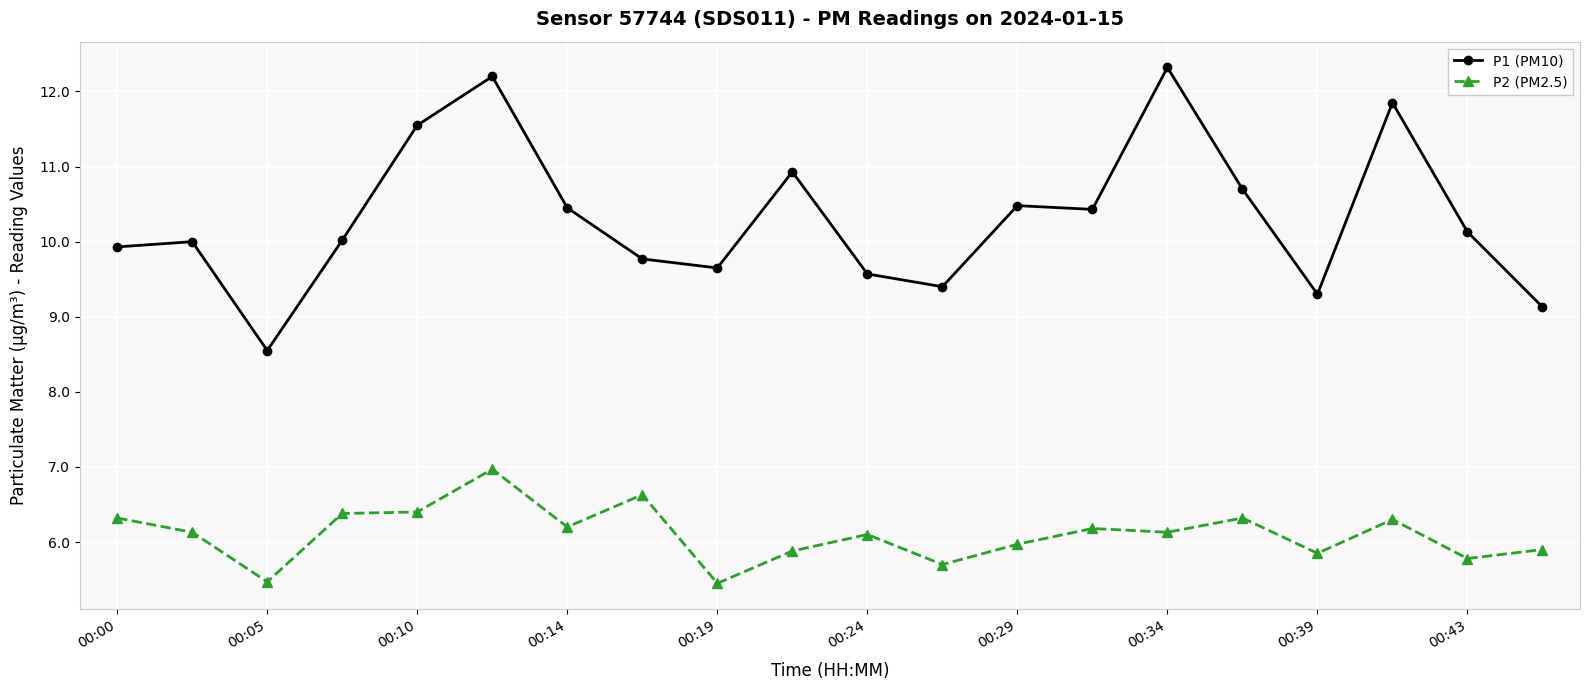

What is the average value of the P1 (PM10) series?

10.3